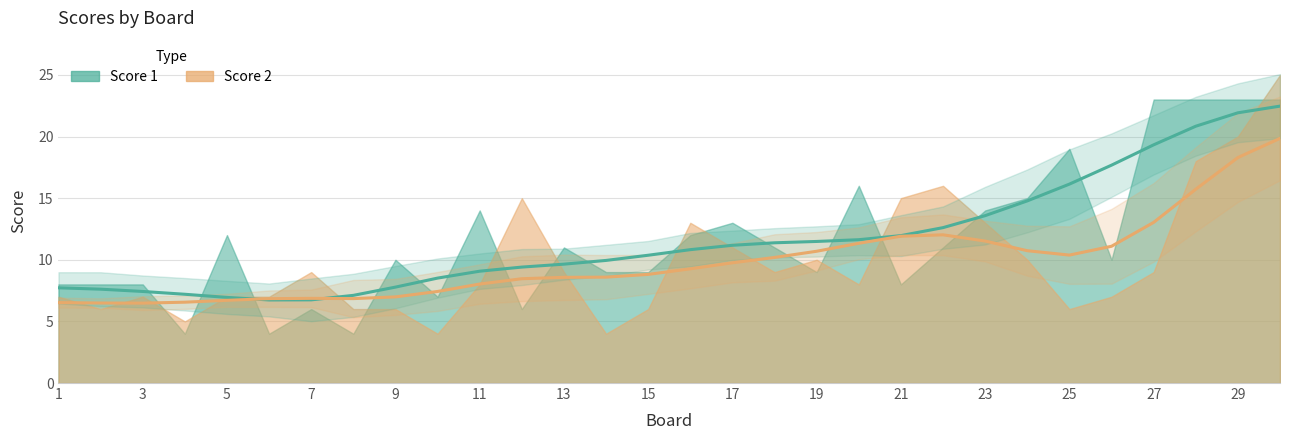

Where is the first local maximum for Score 1?

5